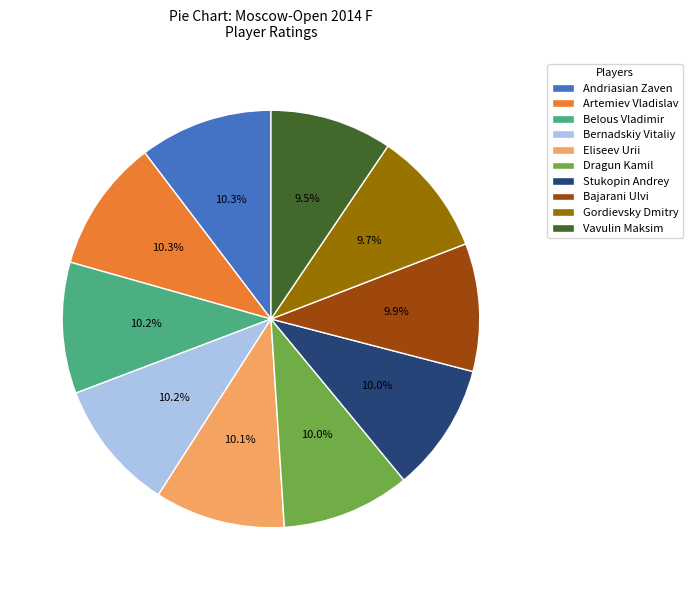

What is the ratio of the value at Artemiev Vladislav to the value at Gordievsky Dmitry?

1.1